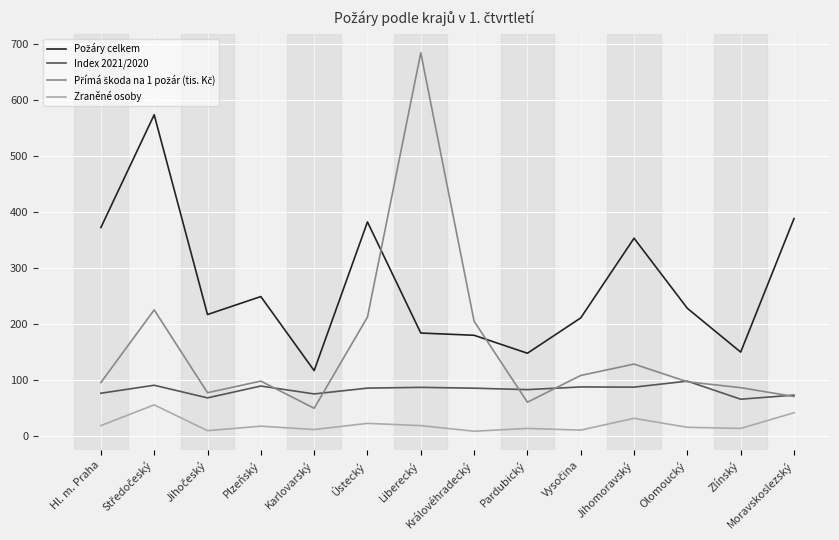

What is the greatest value displayed?

683.5